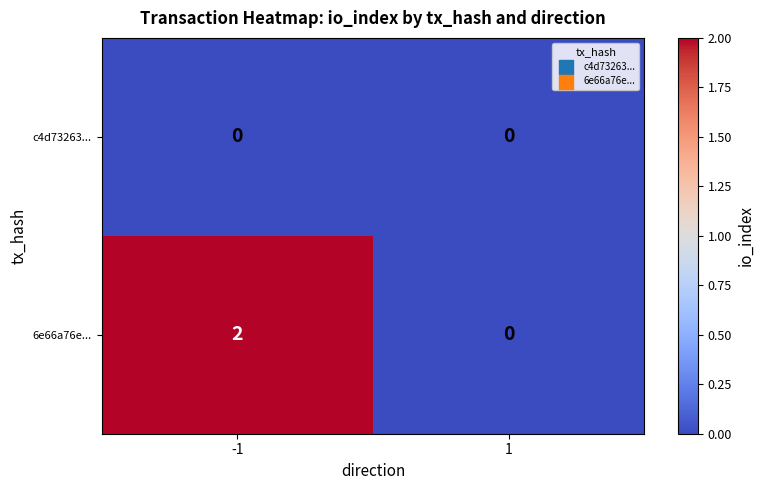

True or false: c4d73263... has a value of 0 at -1.

True